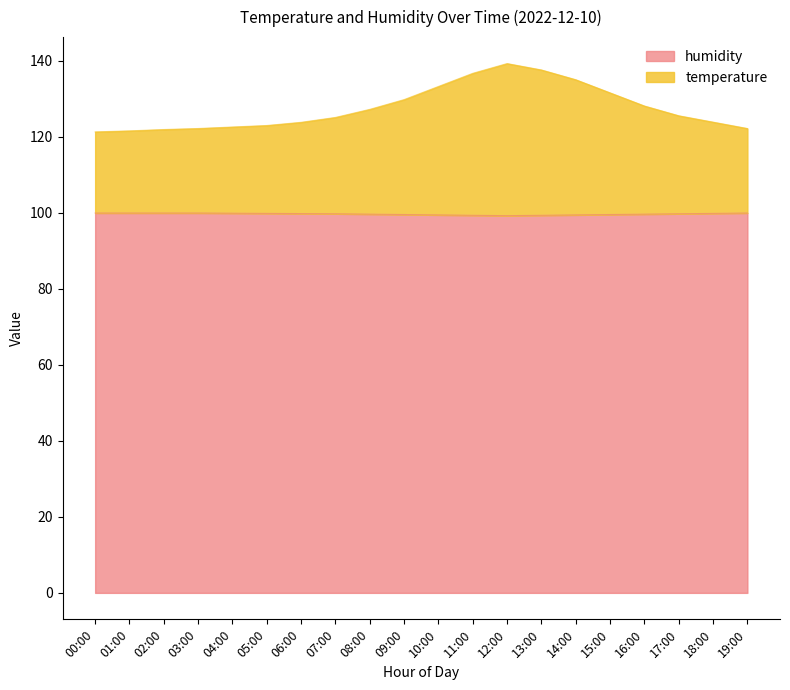

Reading right to left, extract all data points from this chart.

temperature: 122.1	123.8	125.5	128.0	131.5	135.0	137.5	139.2	136.6	133.2	129.7	127.2	125.0	123.8	122.9	122.5	122.1	121.9	121.5	121.2
humidity: 99.9	99.8	99.7	99.6	99.5	99.4	99.3	99.2	99.3	99.4	99.5	99.6	99.7	99.8	99.8	99.8	99.9	99.9	99.9	99.9